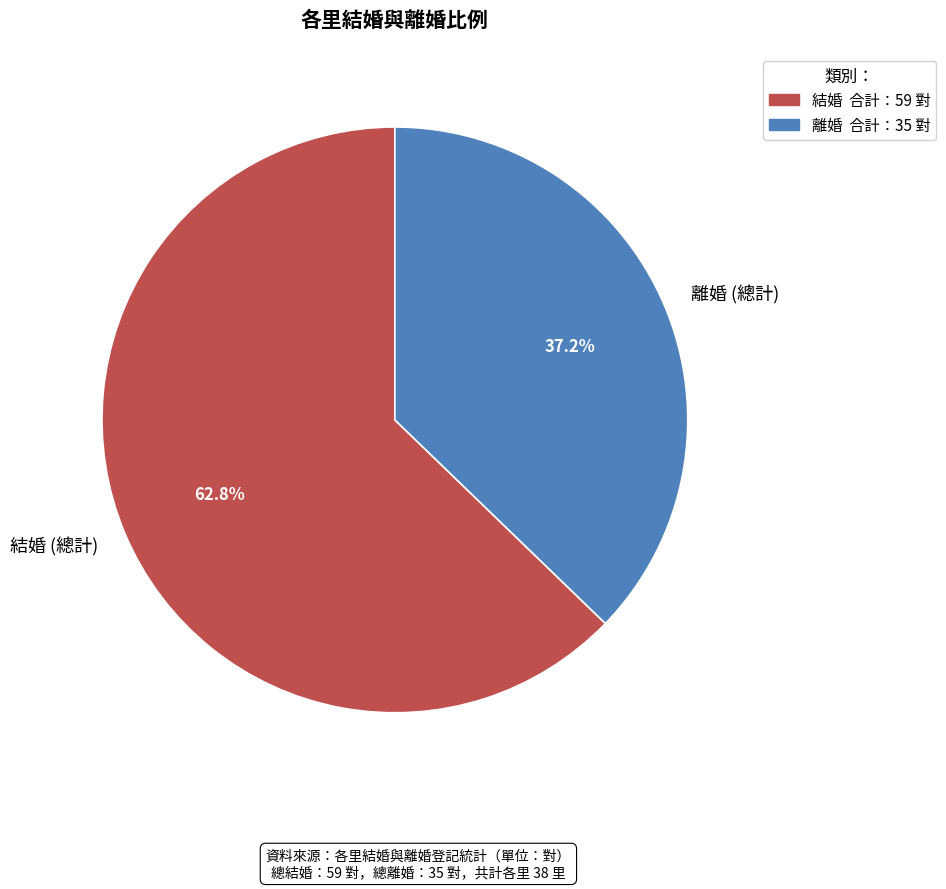

What is the ratio of the value at 離婚 (總計) to the value at 結婚 (總計)?

0.6